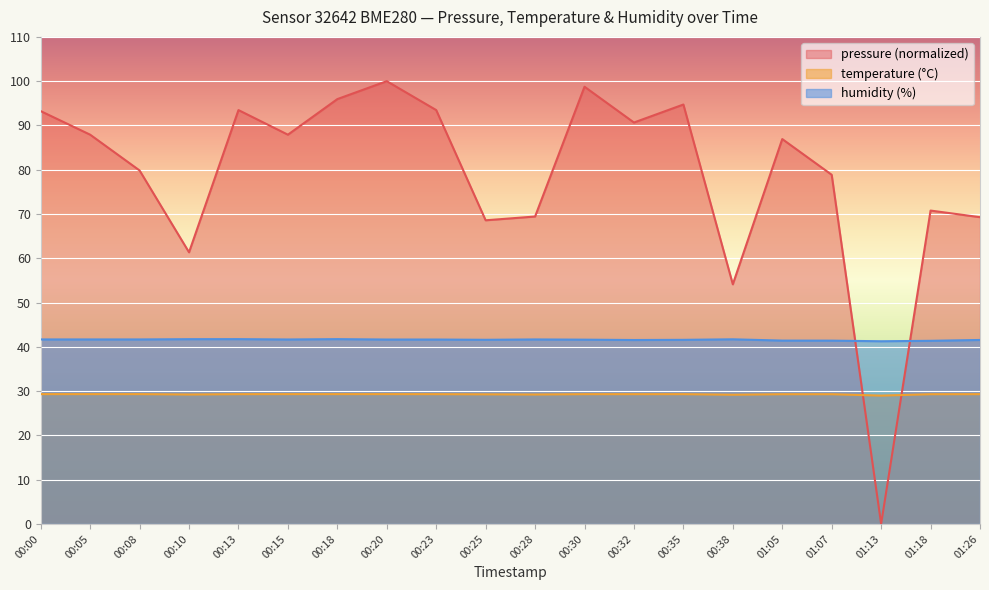

In temperature, how many points are lower than both neighbors (excluding endpoints)?

4